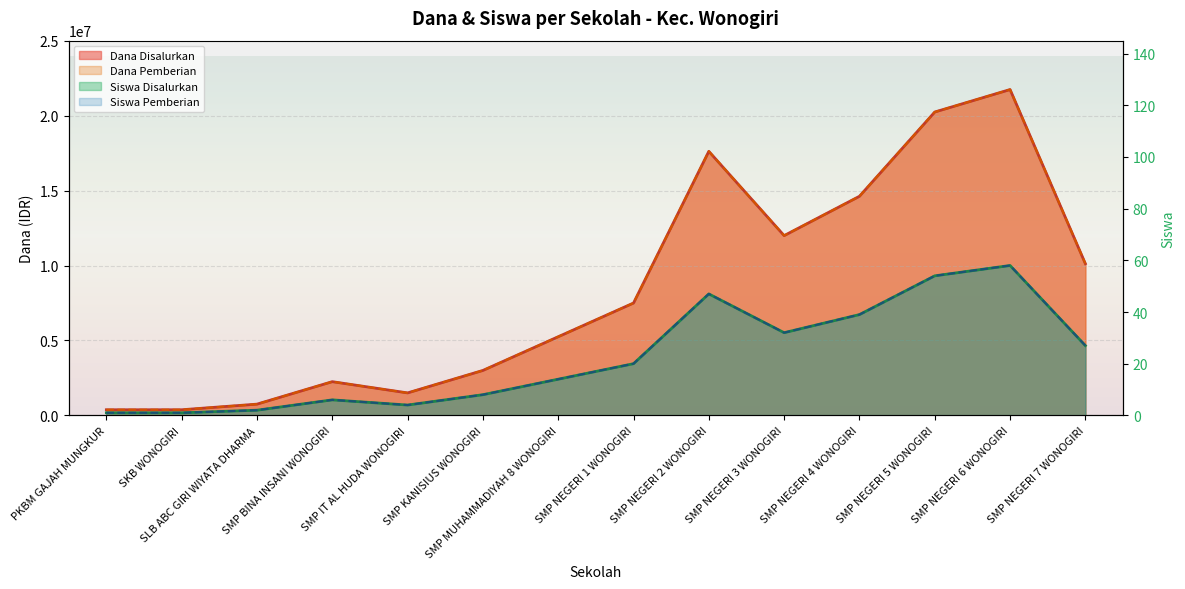

What is the total value across all series at SMP NEGERI 7 WONOGIRI?

20250054